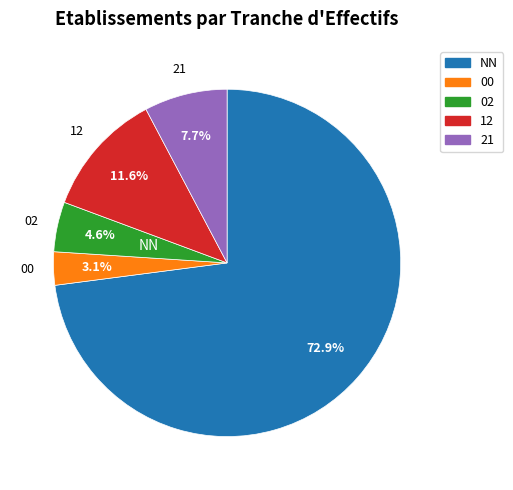

Is there any slice that represents more than half of the pie?

Yes